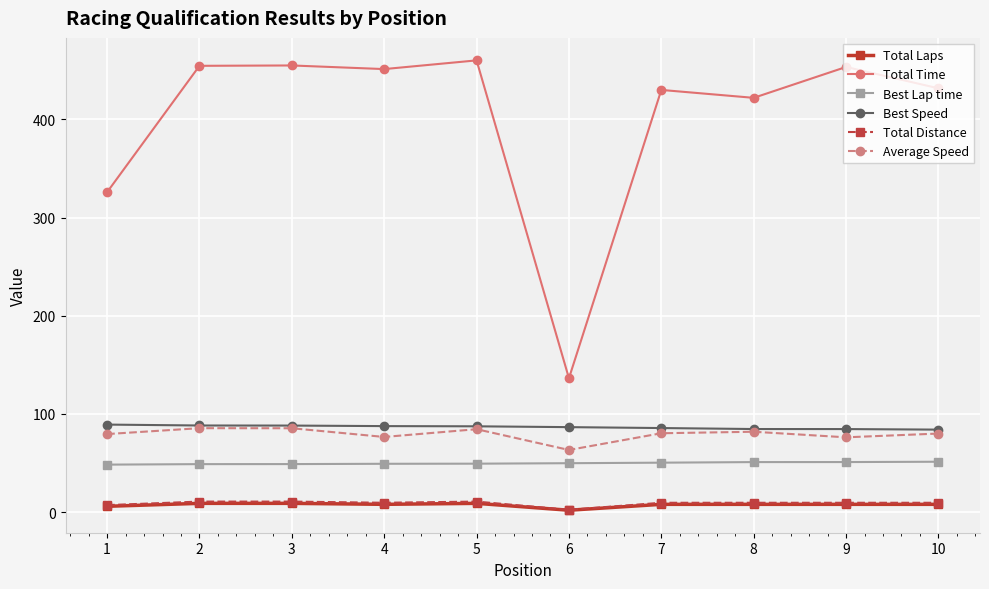

What is the value of the Best Speed point at the 1st from the left?

89.2